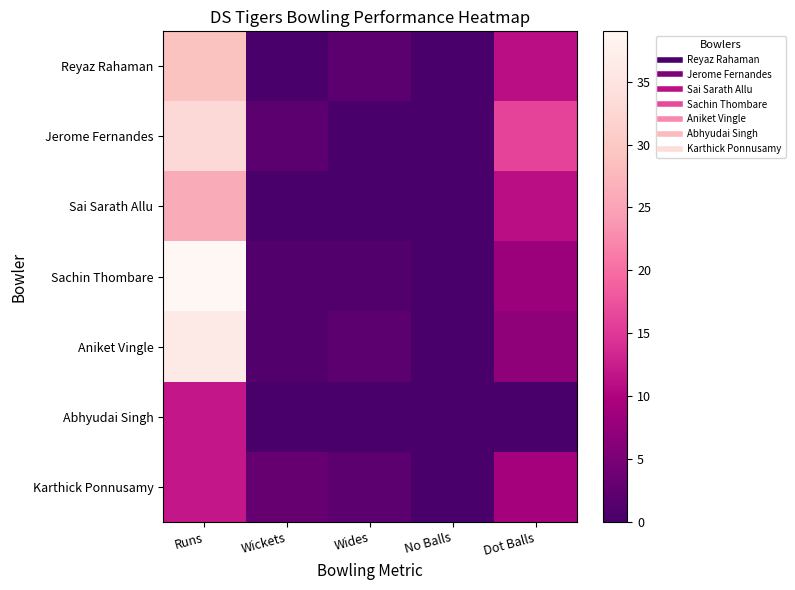

How many categories are shown in the chart?

5